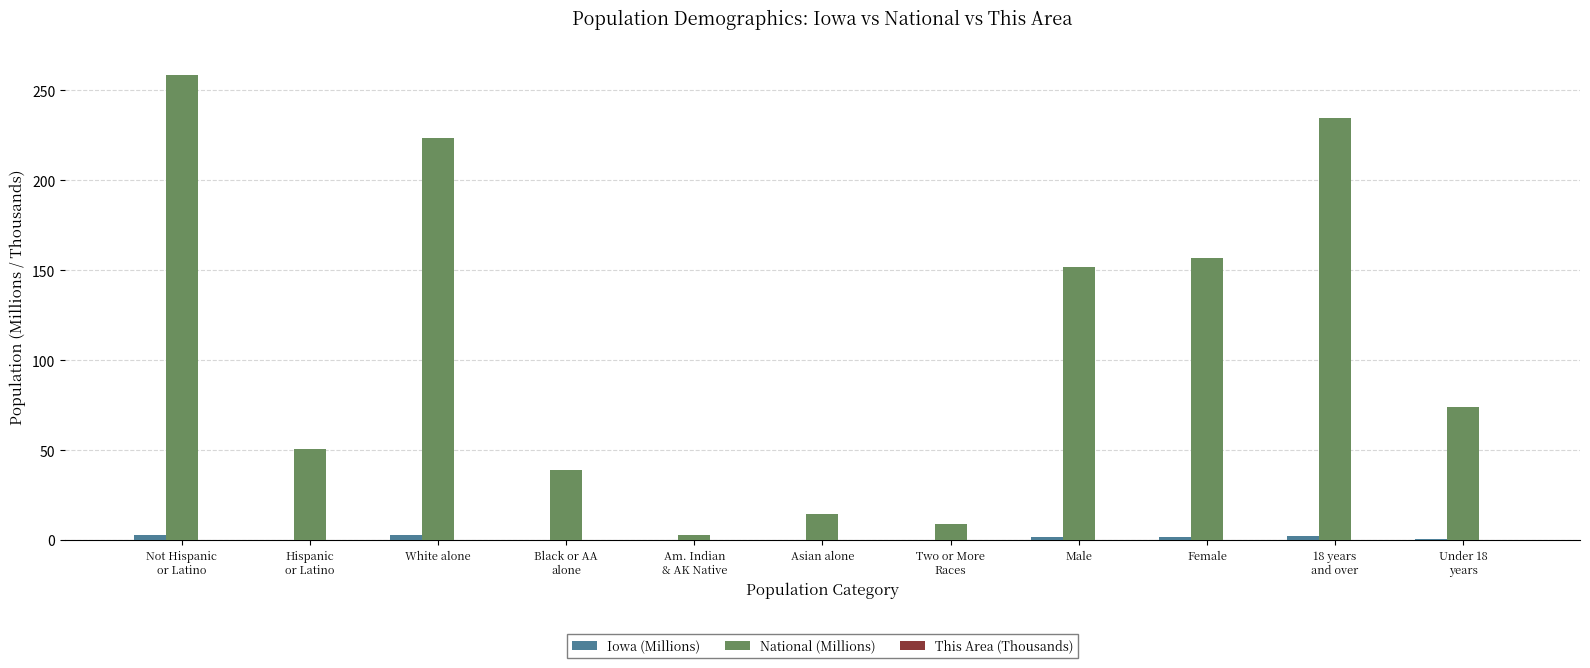

Which series has the largest total across all categories?

National (Millions)